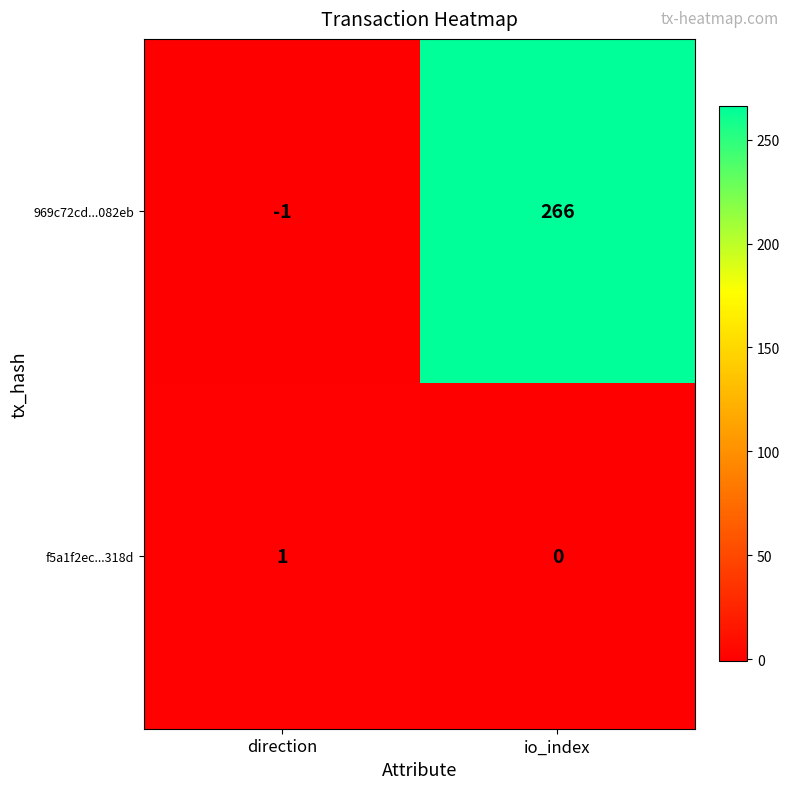

Is the value of f5a1f2ec...318d at io_index greater than the value of 969c72cd...082eb at direction?

Yes